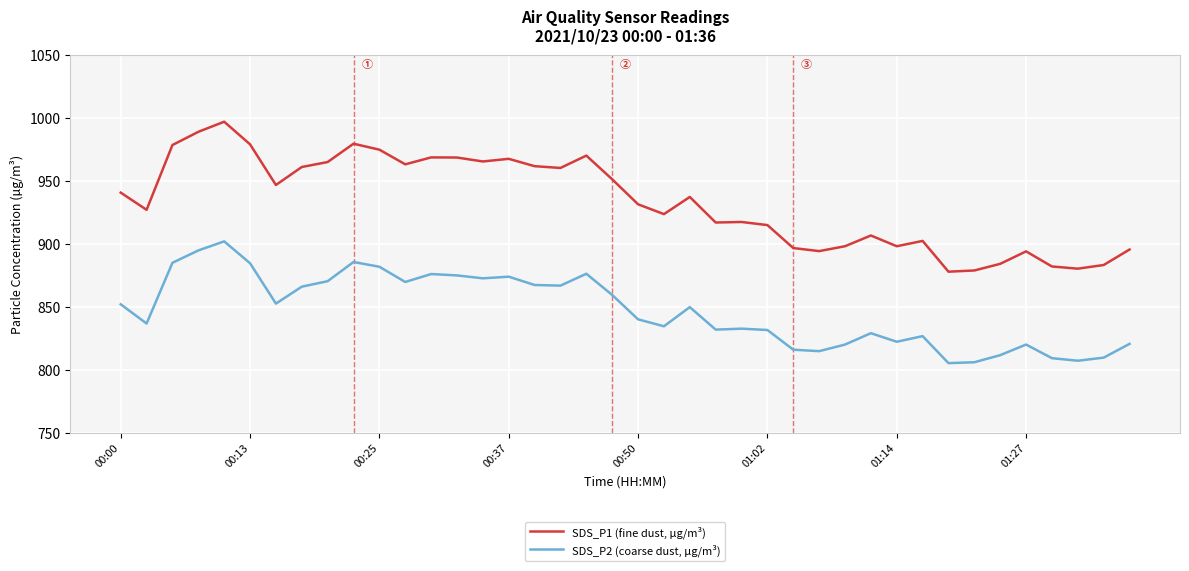

Rank the series by their maximum value, from highest to lowest.

SDS_P1 (fine dust, µg/m³), SDS_P2 (coarse dust, µg/m³)